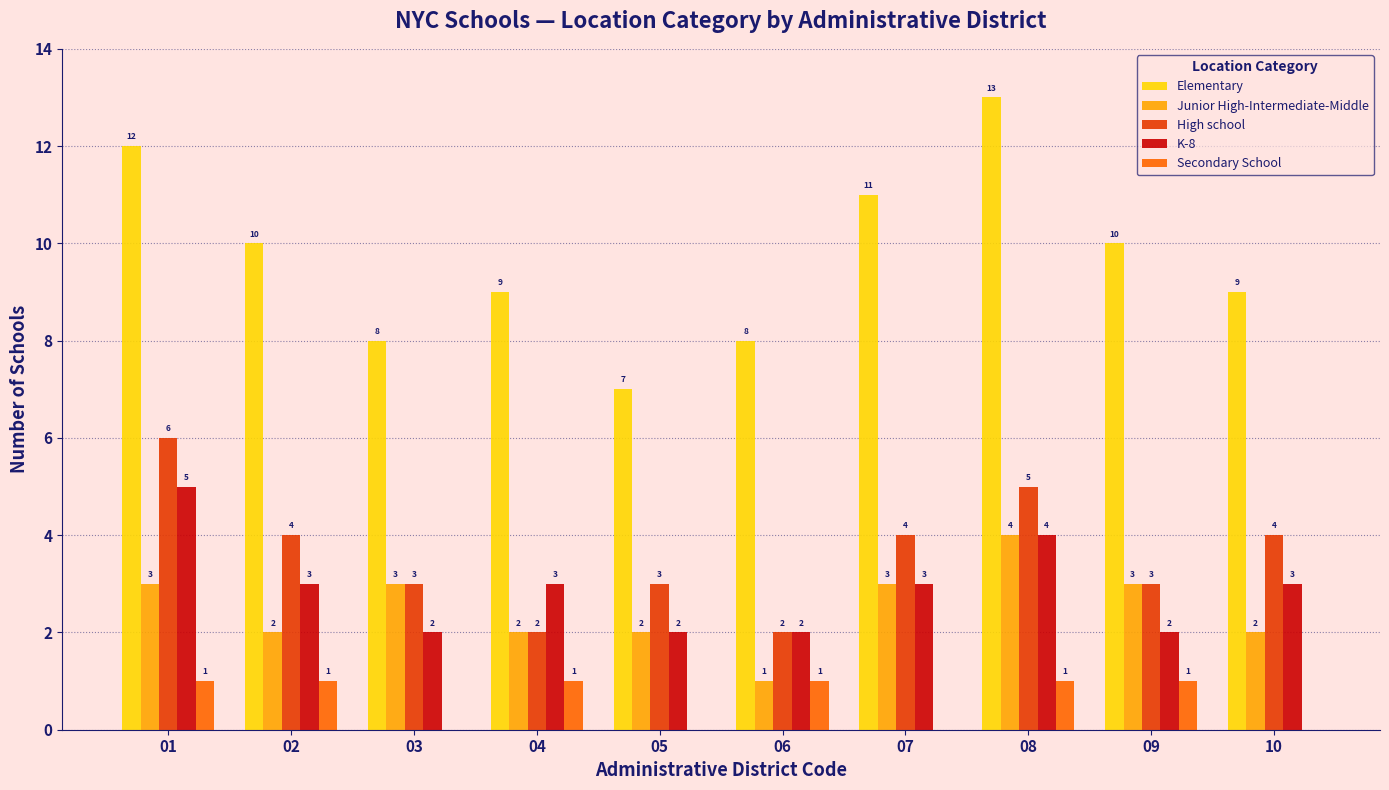

Is the value of Secondary School at 06 greater than the value of Junior High-Intermediate-Middle at 10?

No